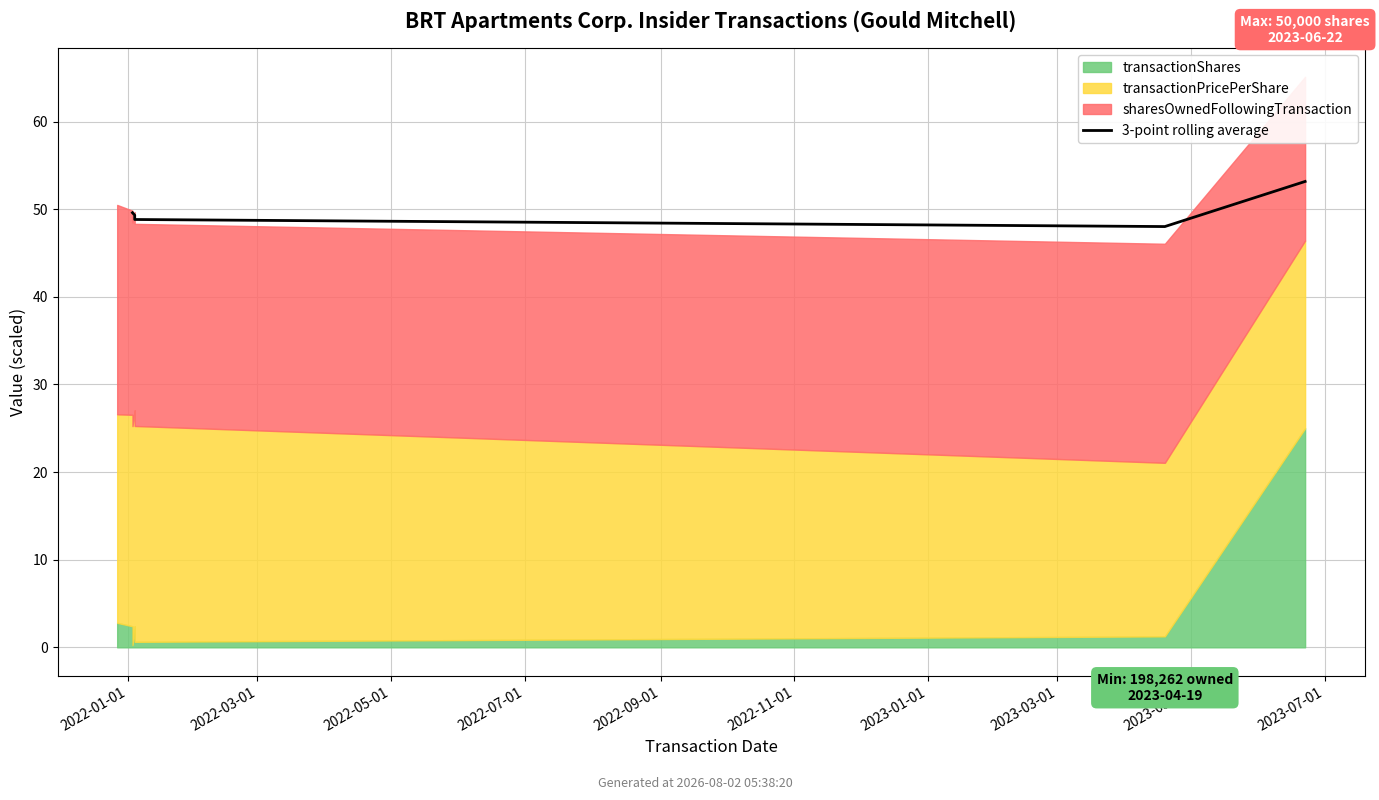

What position from the left is 2022-07-01?

4